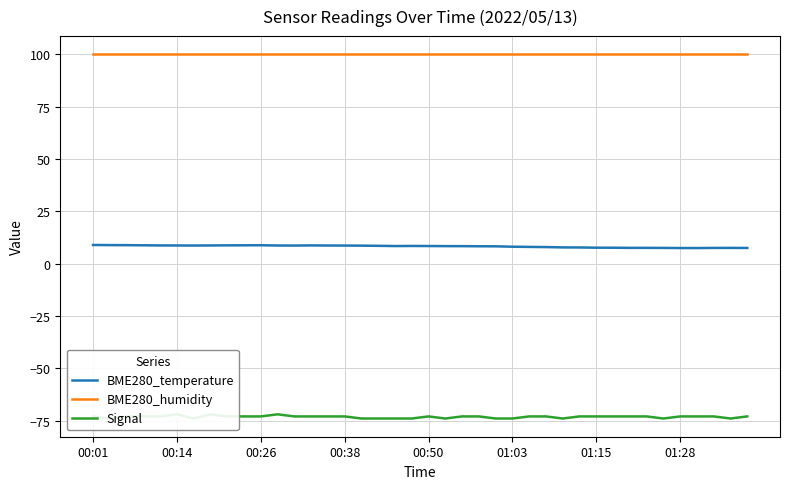

What is the difference between the maximum and minimum values in the Signal series?

2.0